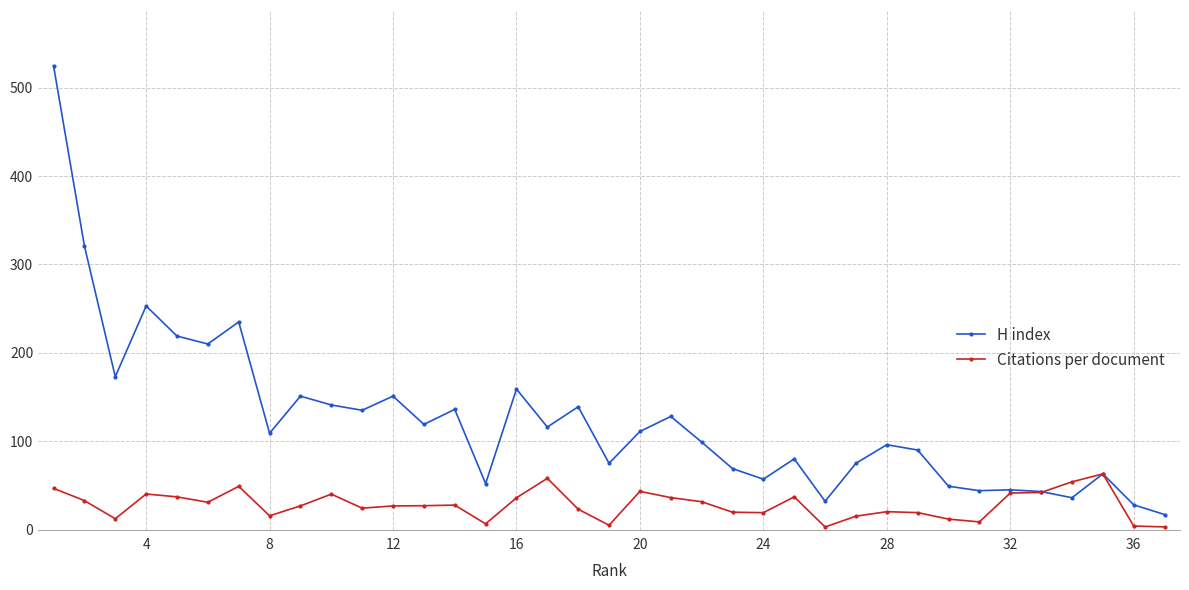

Which series has the largest total across all categories?

H index